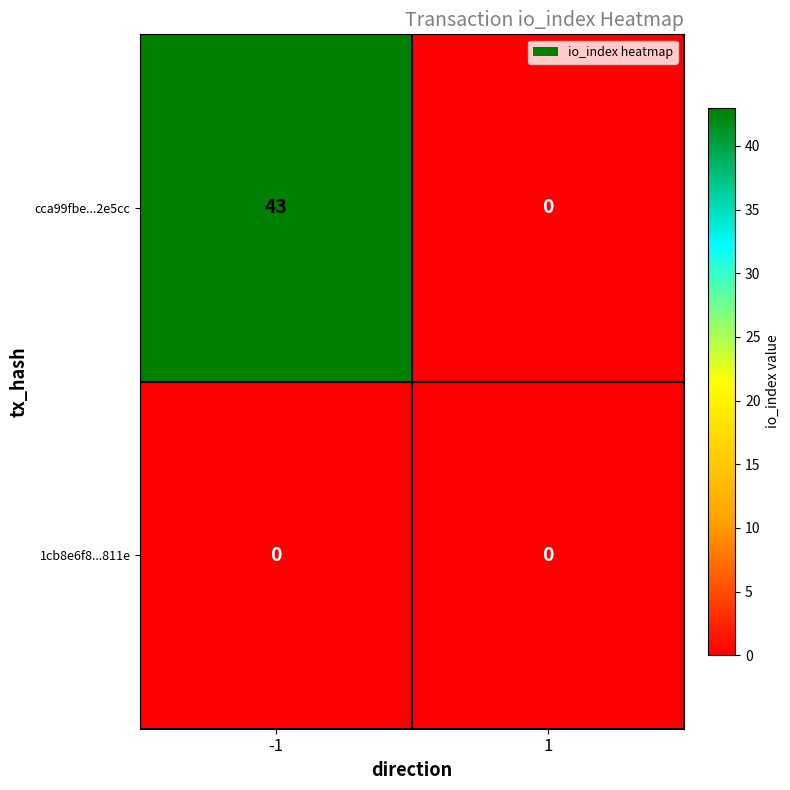

True or false: cca99fbe...2e5cc has a value of 0 at 1.

True